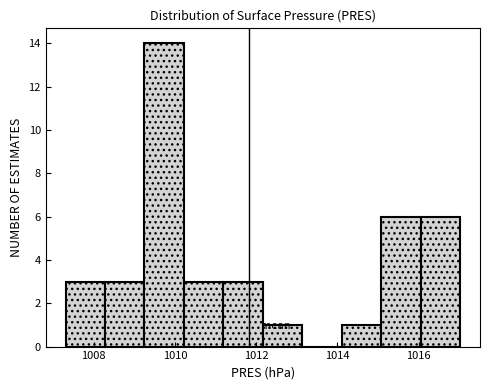

How tall is the bar that spans 1010.2 to 1011.2 on the x-axis? Neither the bar edges nor the heights are printed on the chart, so give them approximately, as read against the axes.

3